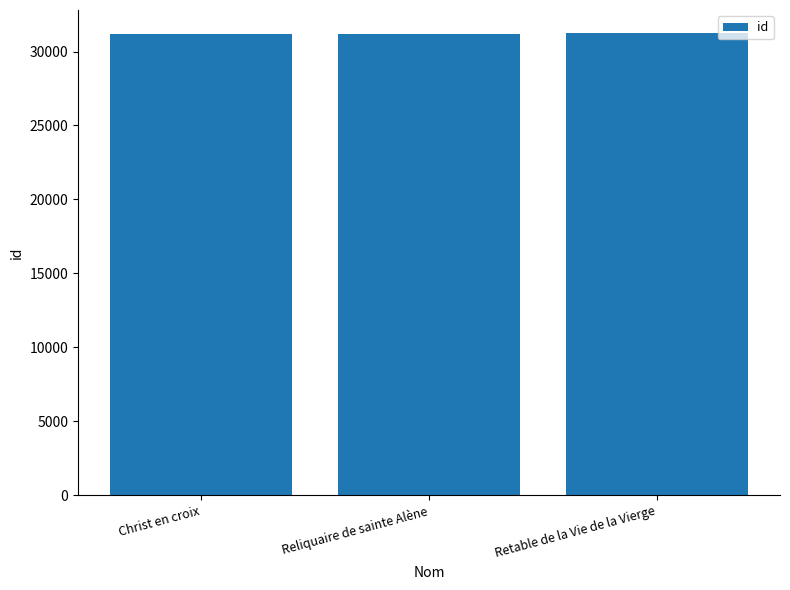

What is the average value?

31209